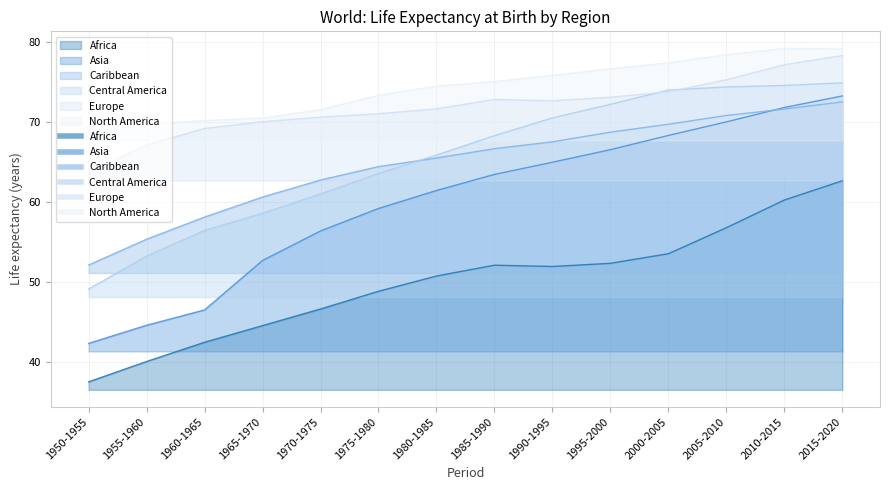

What is the minimum value for North America?

68.7